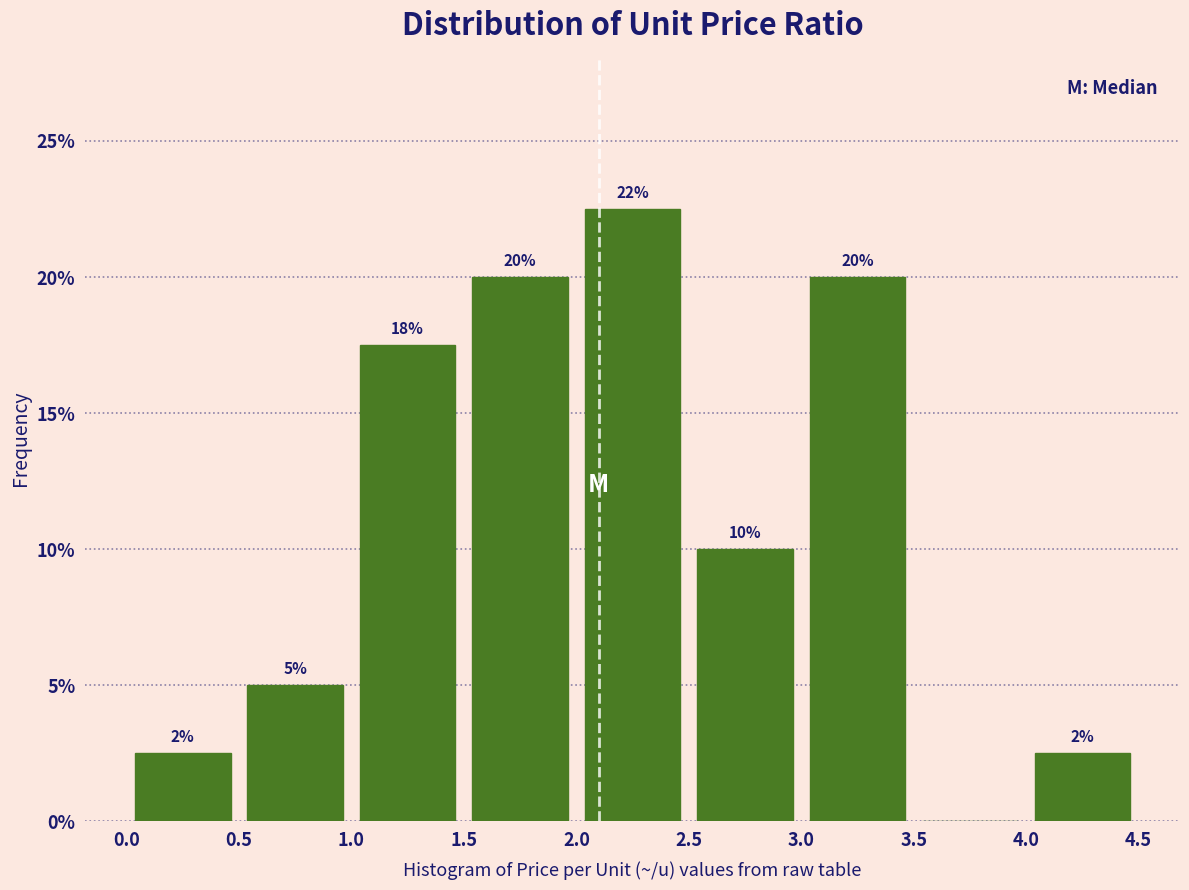

Which range on the x-axis has the tallest bar?

2.0 to 2.5